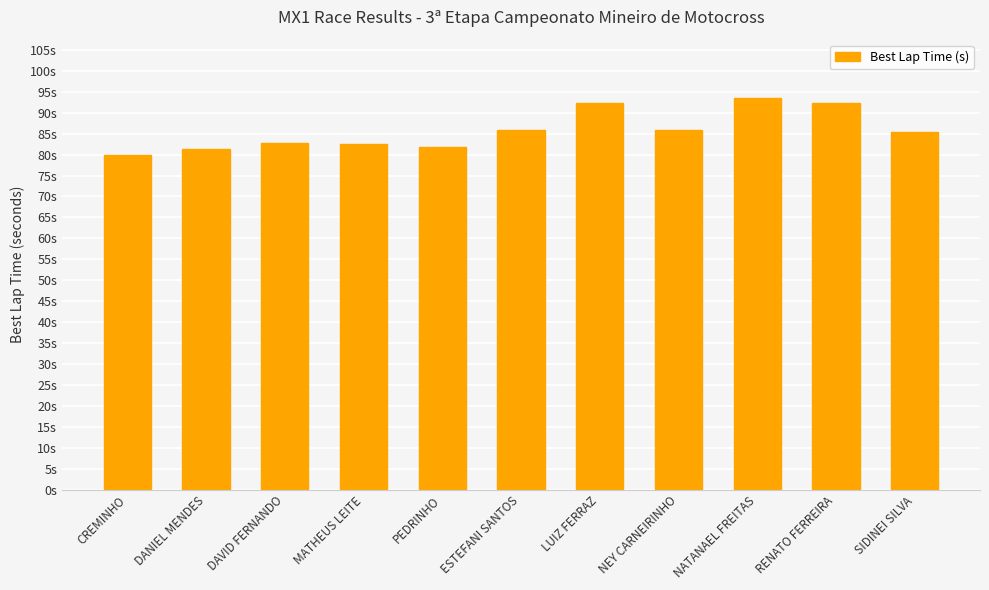

Does the chart contain any negative values?

No